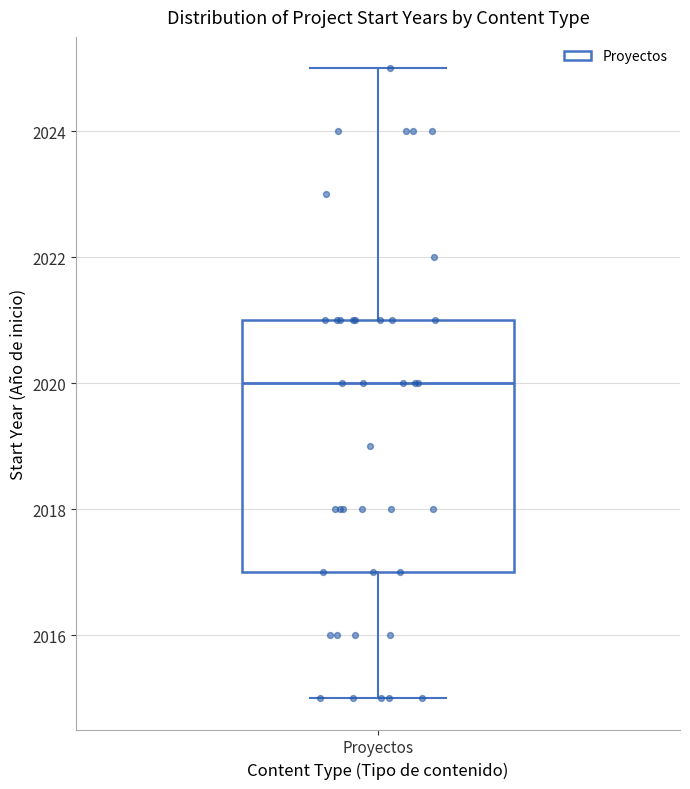

Where is the lower edge of the box for Proyectos on the y-axis? The values are not printed on the chart, so give them approximately, as read against the axis.

2017